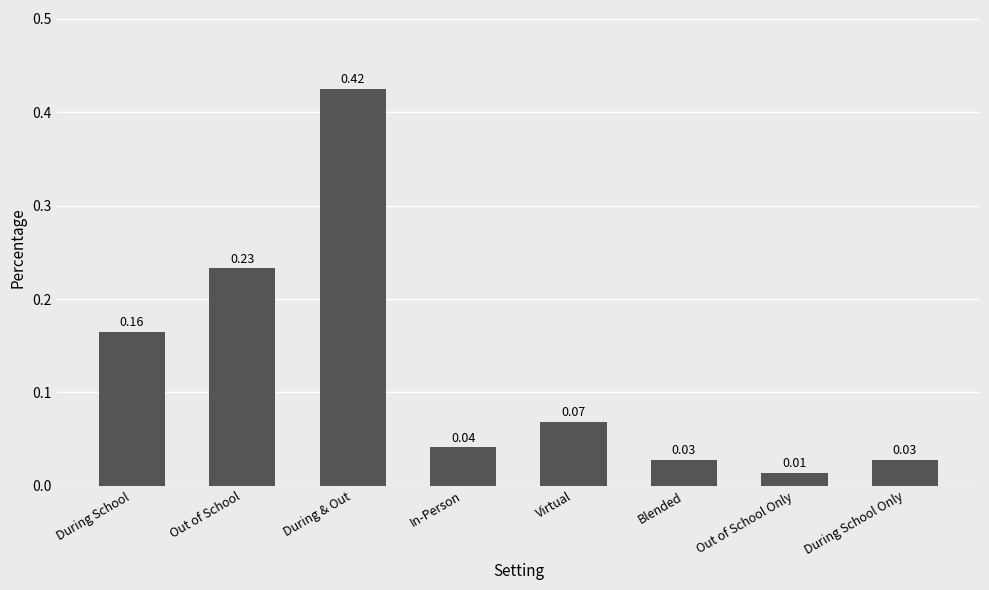

At which label is the value closest to 0?

Out of School Only